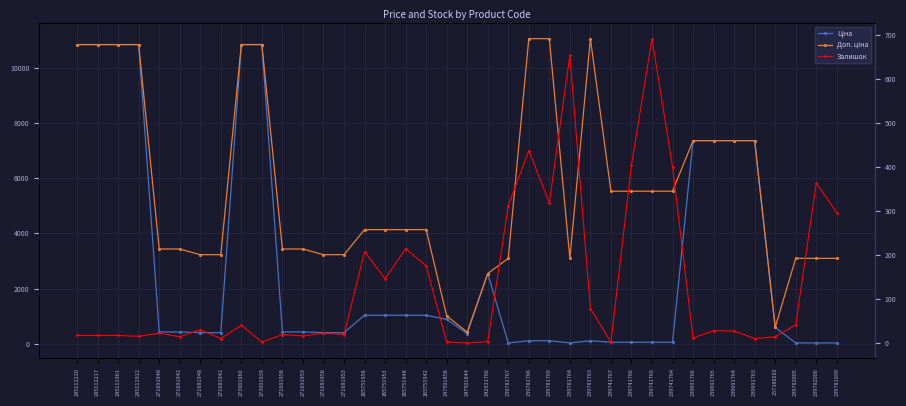

Is the value of Залишок at 271681942 greater than the value of Доп. ціна at 285111912?

No